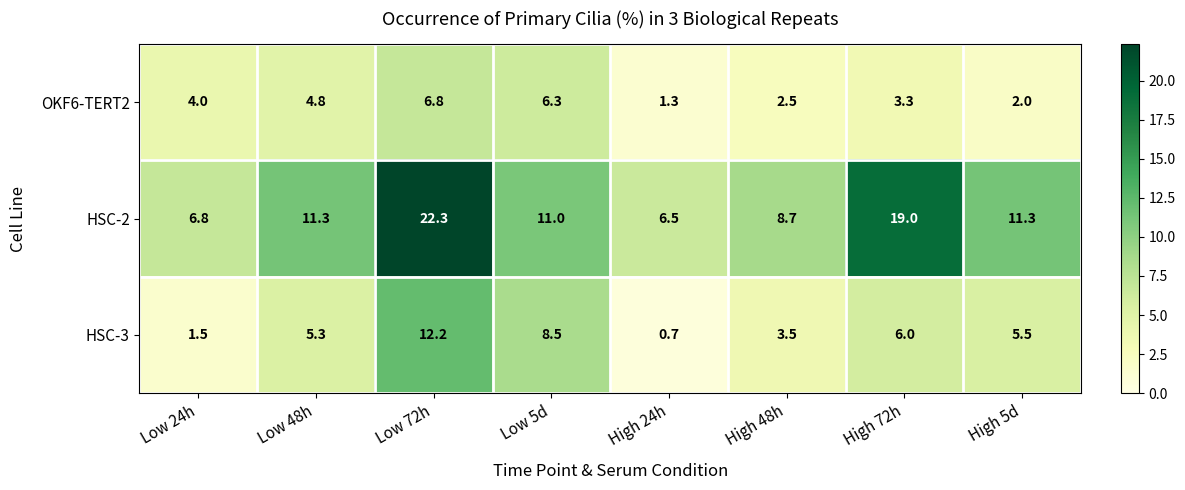

At which label does OKF6-TERT2 reach its minimum?

High 24h